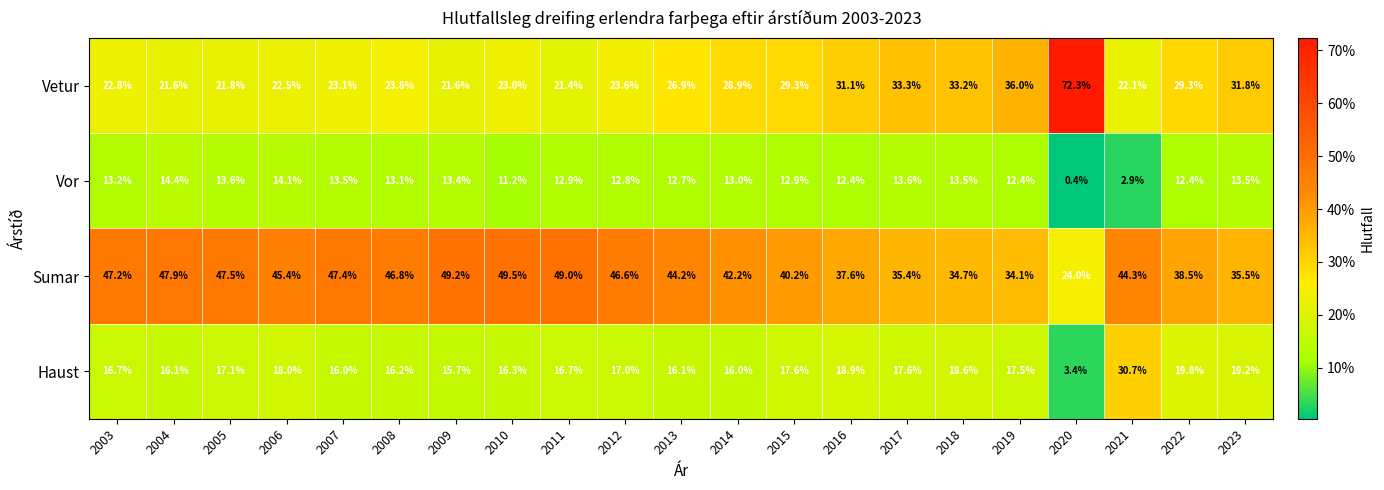

What is the average value of the Vor series?

12.0